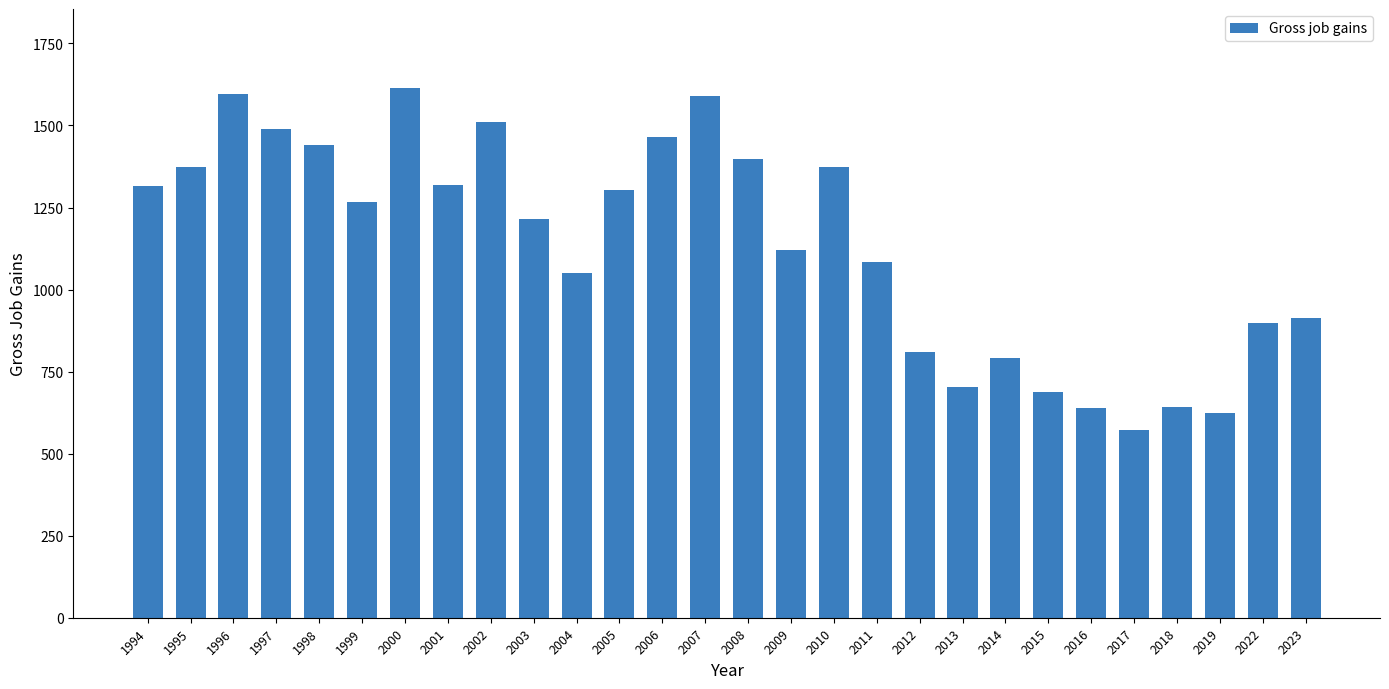

What is the change in value from 2008 to 2016?

-758